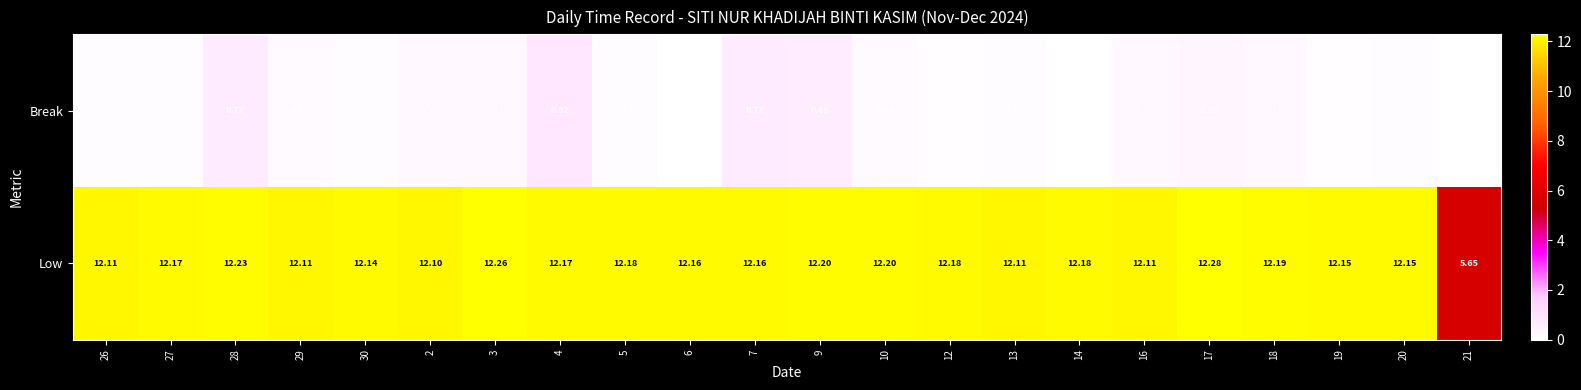

Rank the series by their average value, from lowest to highest.

Break, Low